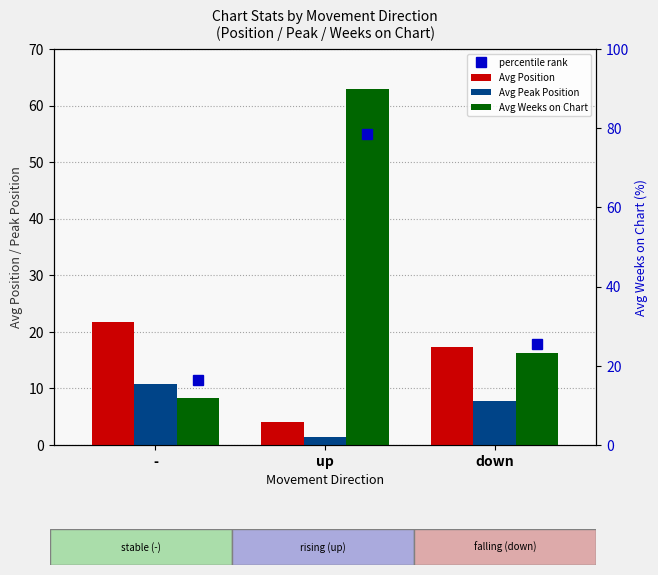

Between up and down, which series saw the biggest shift?

Avg Weeks on Chart